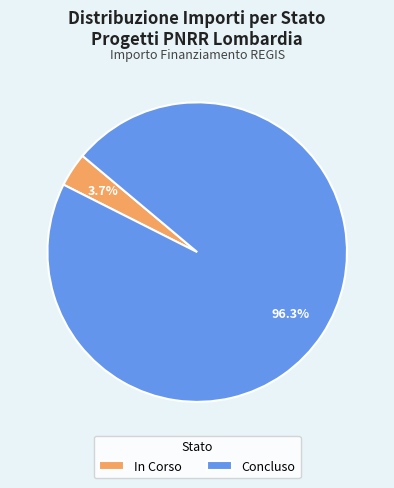

Between Concluso and In Corso, which is larger?

Concluso